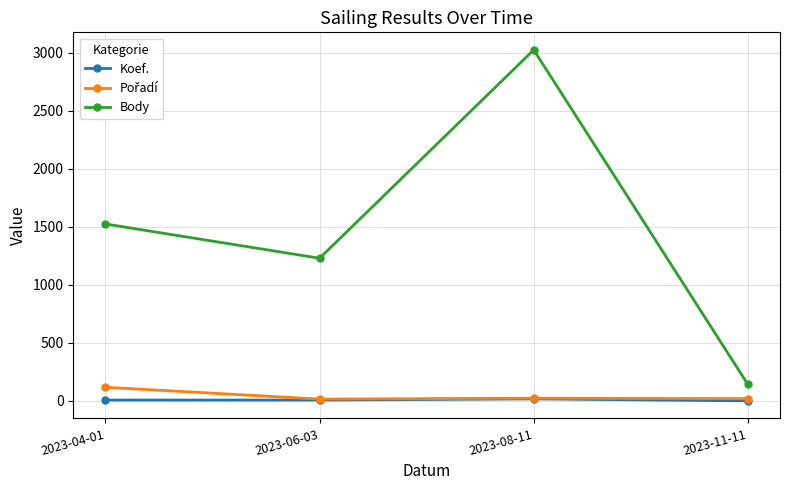

How many interior local peaks does the Body series have?

1